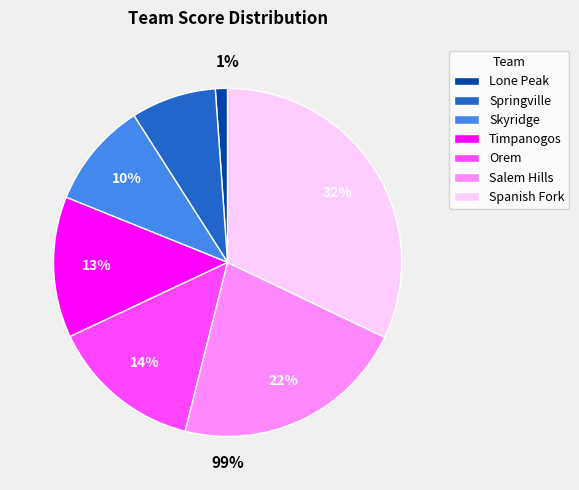

To the nearest percent, what percentage of the pie is Salem Hills?

22%